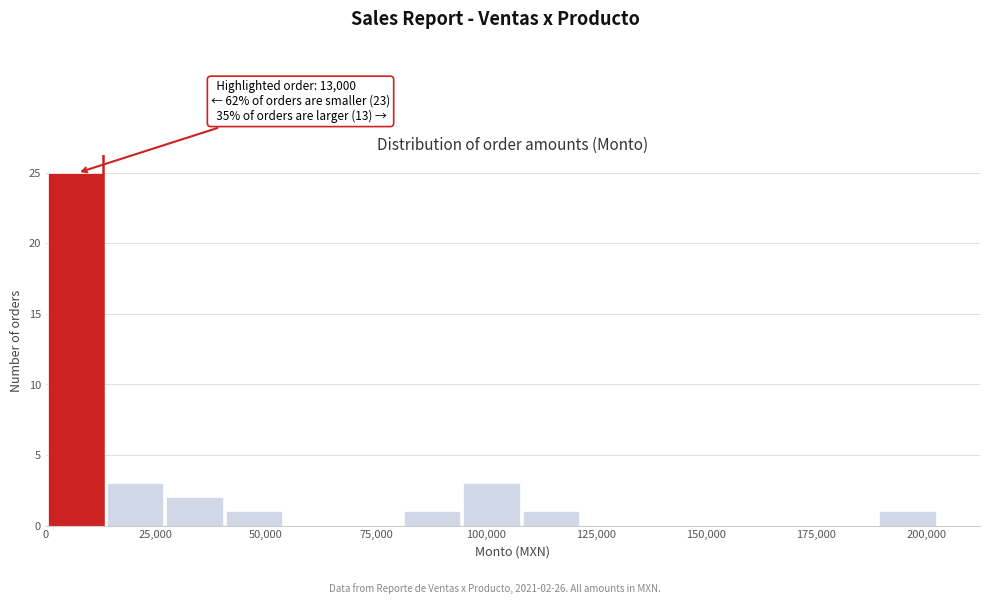

Read against the x-axis, roughly where is the centre of the tallest bar?

5000